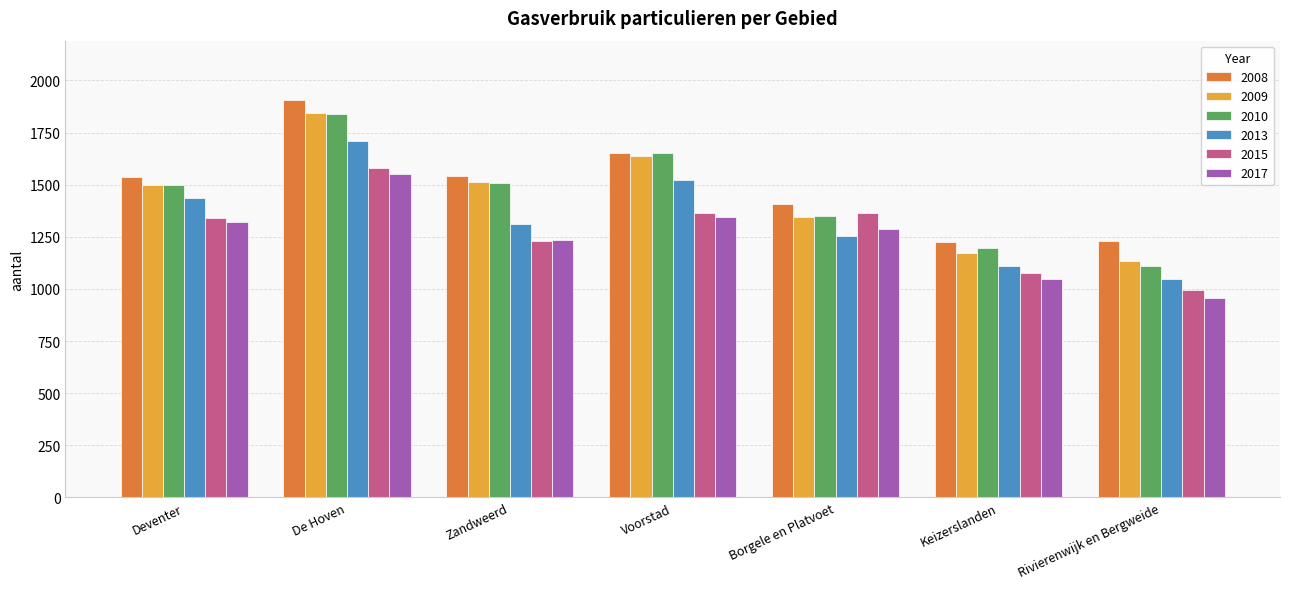

What are all the series names shown in the legend?

2008, 2009, 2010, 2013, 2015, 2017